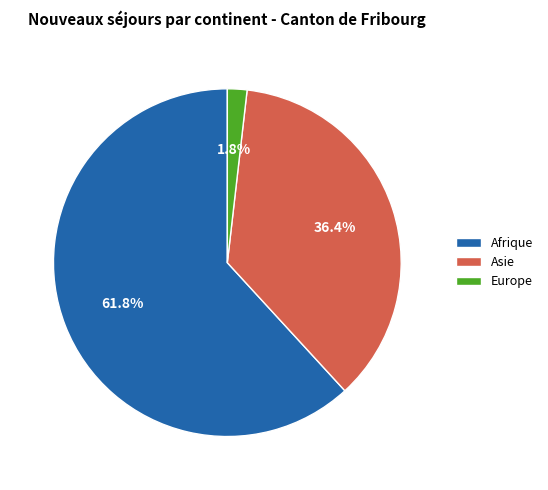

Is it true that Europe is 2% of the pie?

True